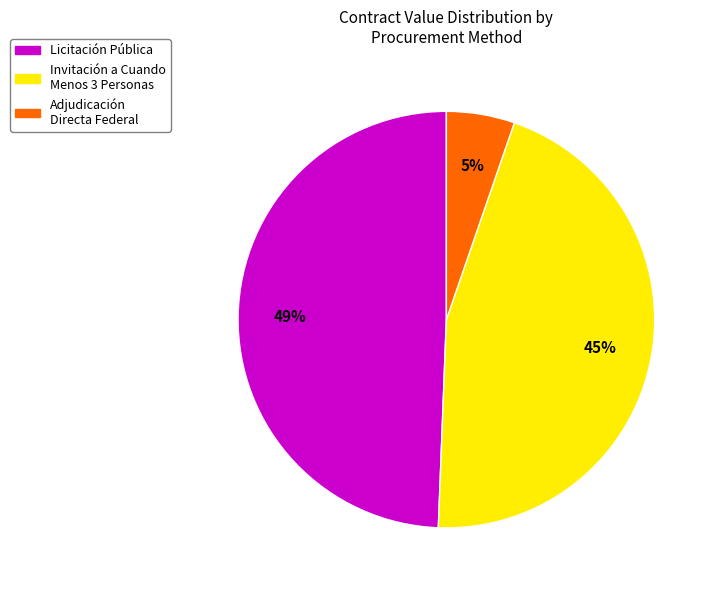

Is there any slice that represents more than half of the pie?

No